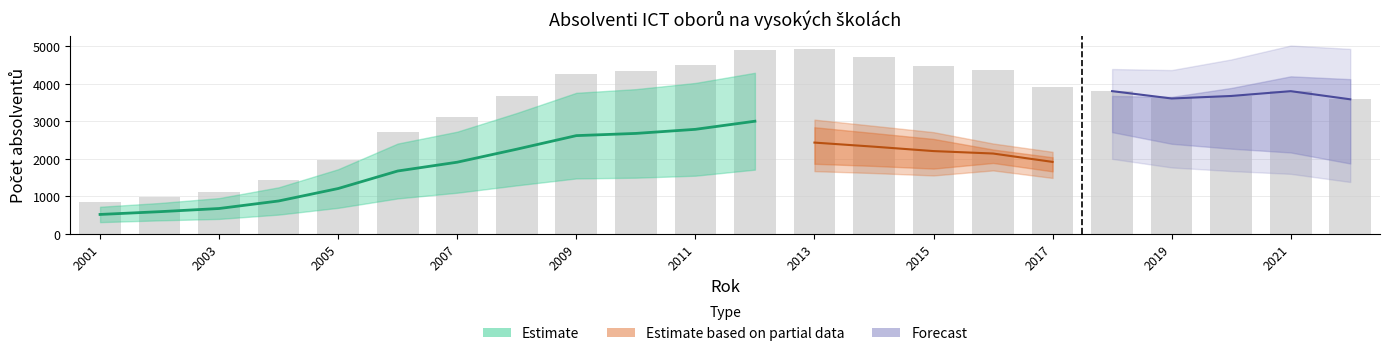

Where is celkem nearest to the value 2893?

5